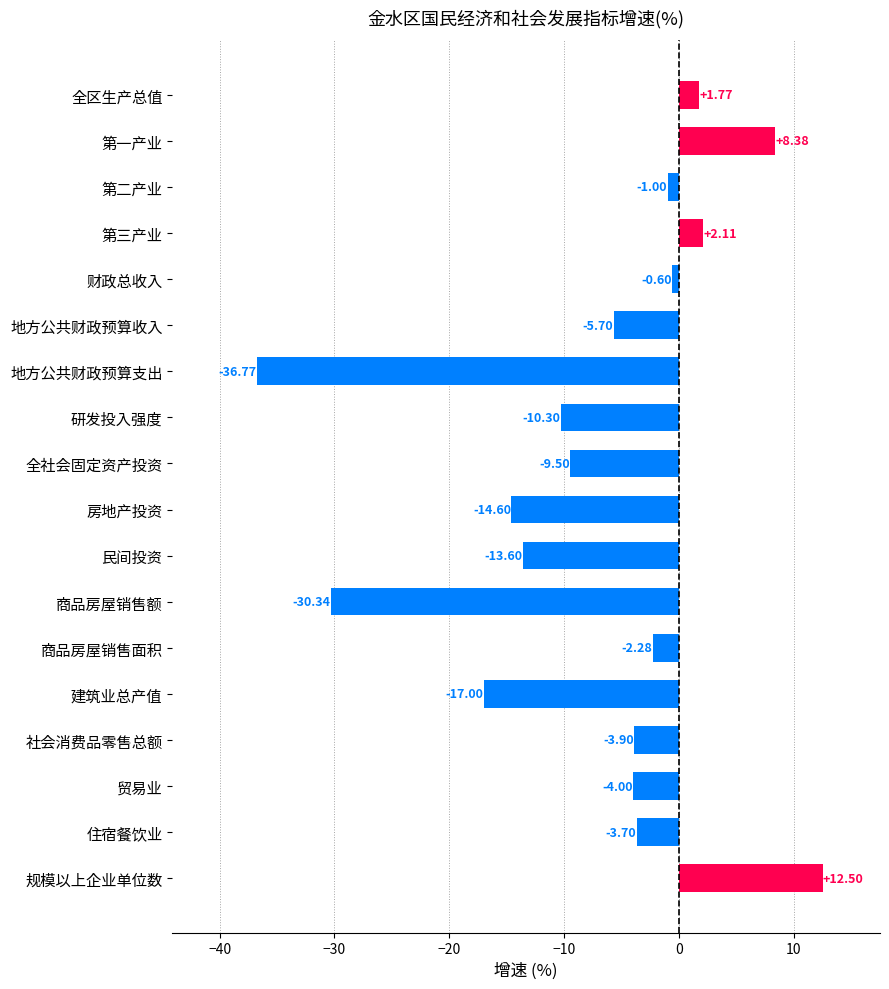

Which has a higher value, 房地产投资 or 第二产业?

第二产业